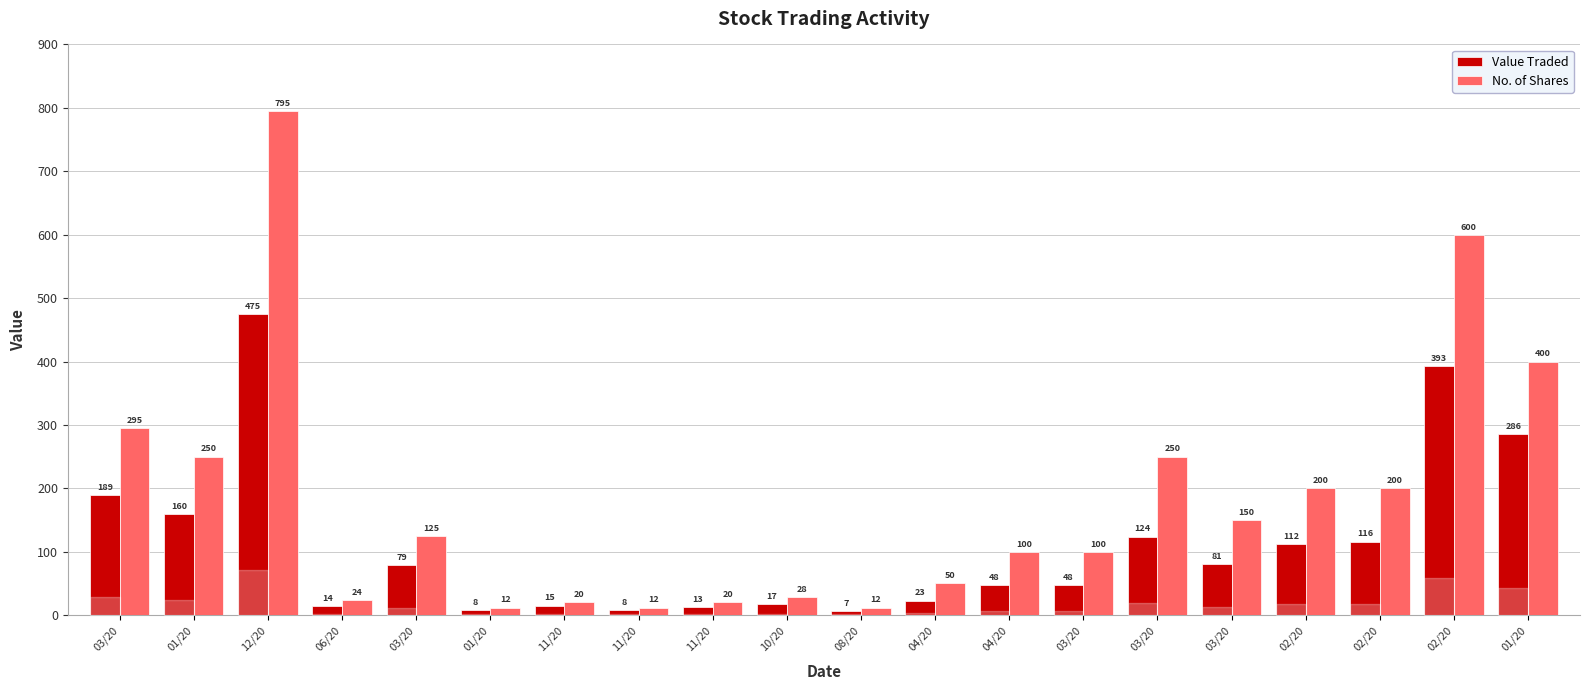

What is the smallest value displayed?

7